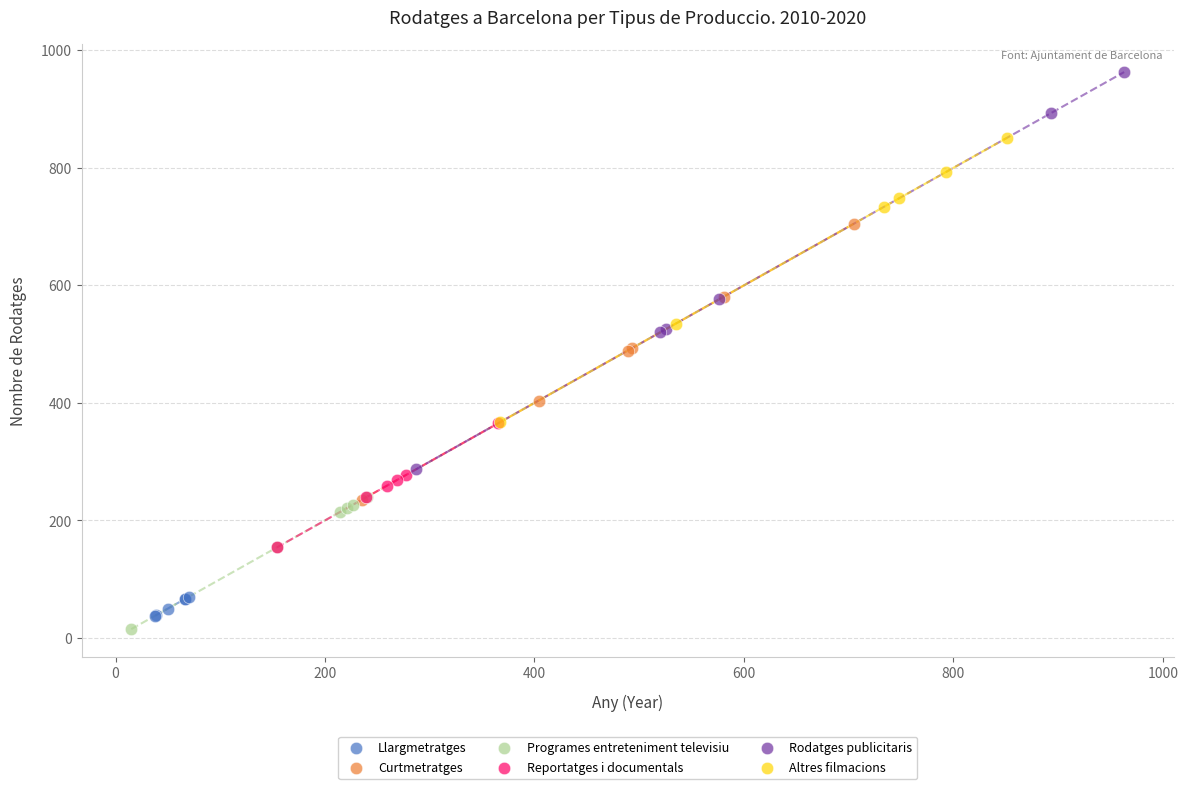

What are all the series names shown in the legend?

Llargmetratges, Curtmetratges, Programes entreteniment televisiu, Reportatges i documentals, Rodatges publicitaris, Altres filmacions